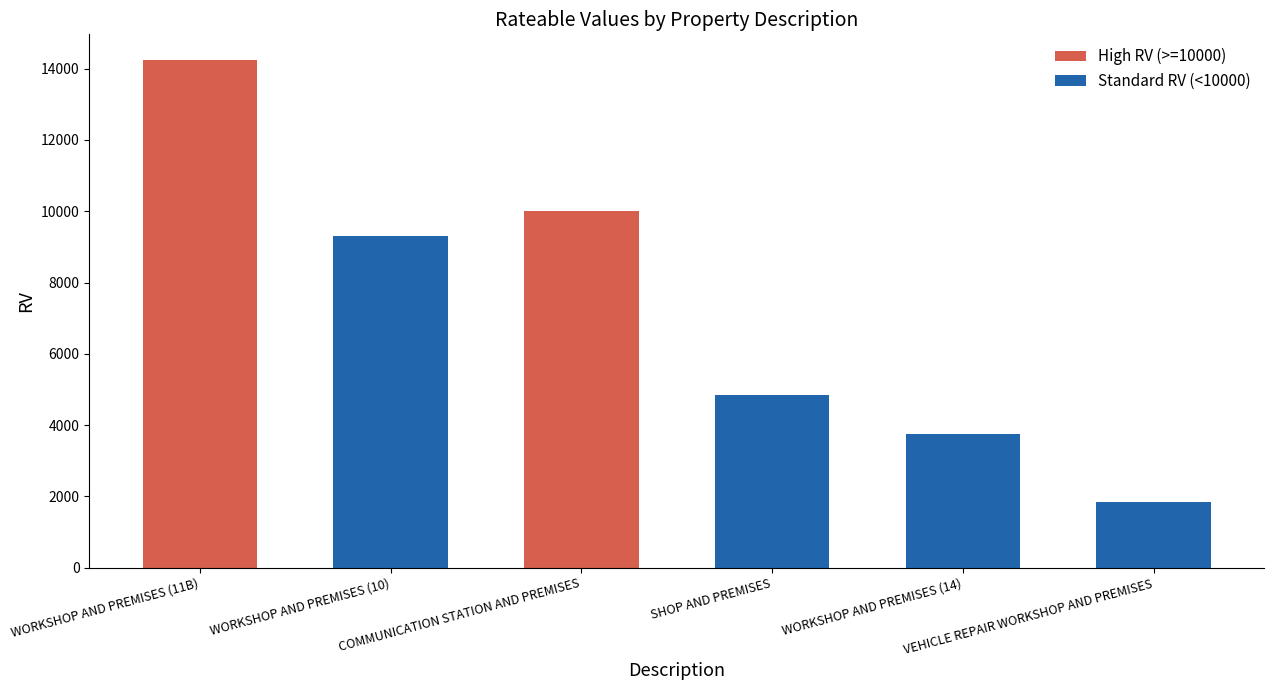

Reading left to right, what are all the values shown in this chart?

WORKSHOP AND PREMISES (11B)=14250	WORKSHOP AND PREMISES (10)=9300	COMMUNICATION STATION AND PREMISES=10000	SHOP AND PREMISES=4850	WORKSHOP AND PREMISES (14)=3750	VEHICLE REPAIR WORKSHOP AND PREMISES=1850